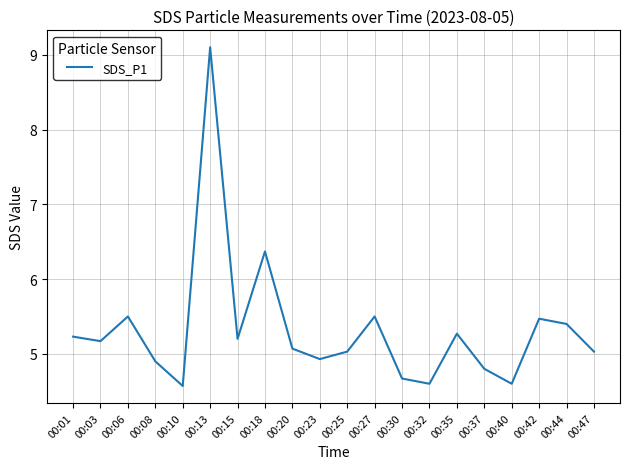

At which label does the data first exceed 5?

00:01